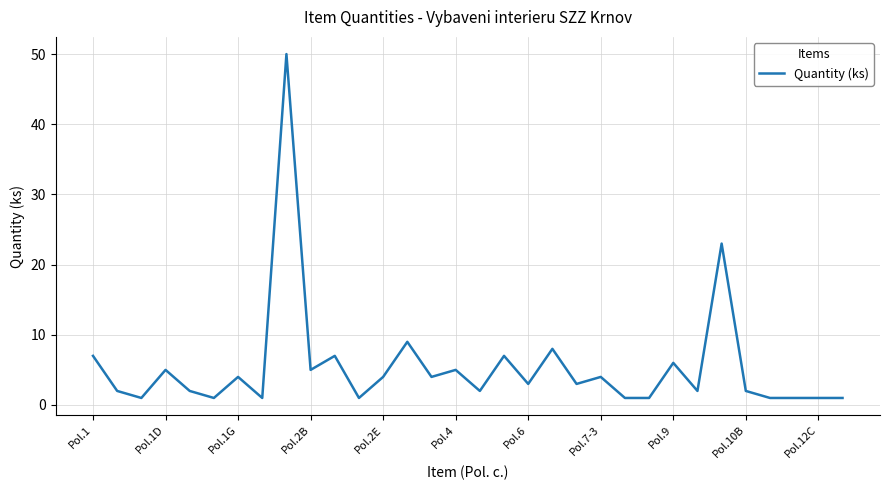

Reading left to right, list all the values displayed in this chart.

7	2	1	5	2	1	4	1	50	5	7	1	4	9	4	5	2	7	3	8	3	4	1	1	6	2	23	2	1	1	1	1